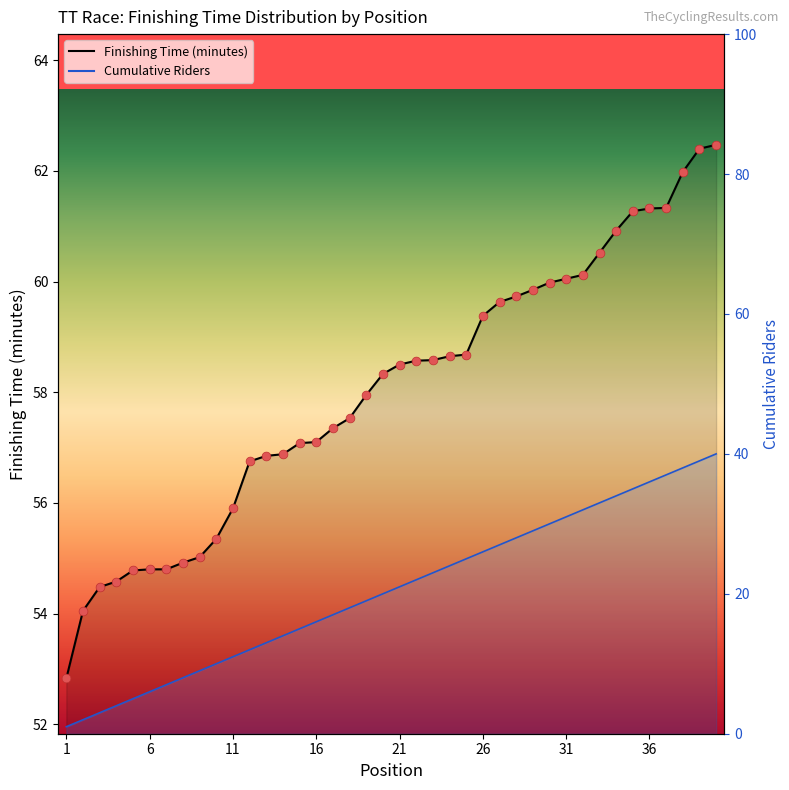

Which series has the largest total across all categories?

Finishing Time (minutes)